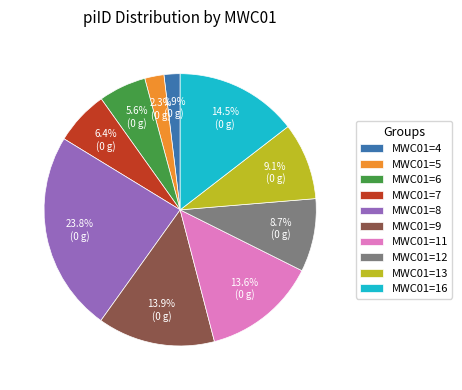

How many slices are in this pie chart?

10